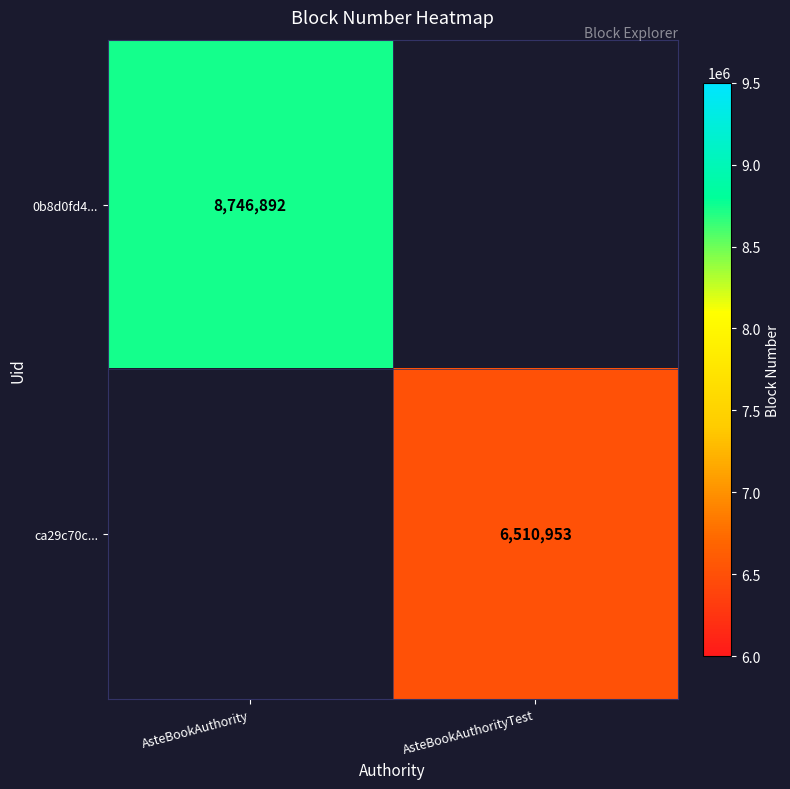

True or false: 0b8d0fd4... has a value of 8746892 at AsteBookAuthority.

True